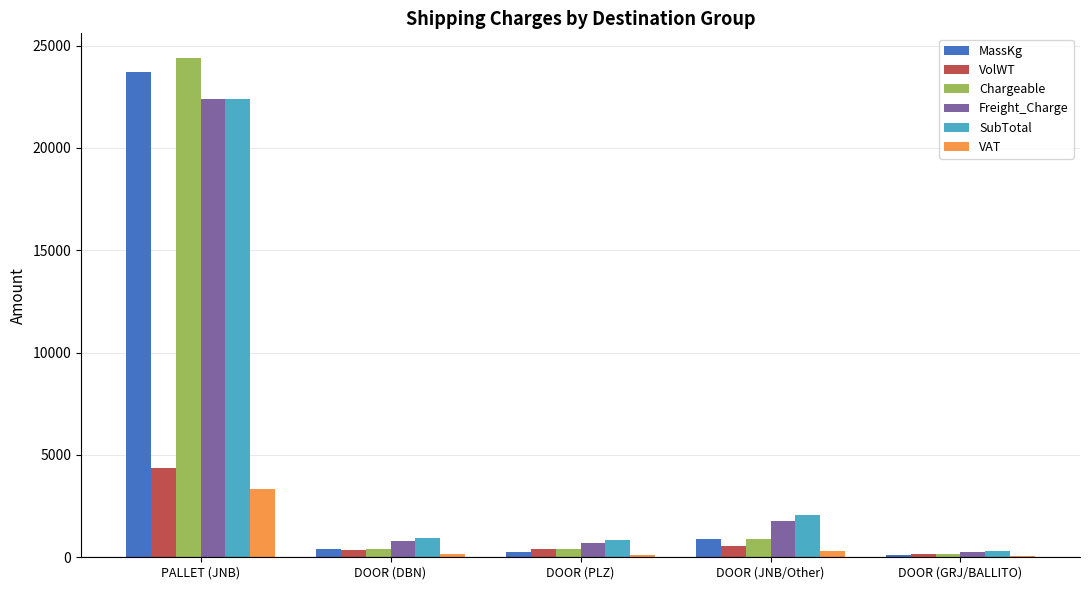

At which category is the sum across all series the highest?

PALLET (JNB)